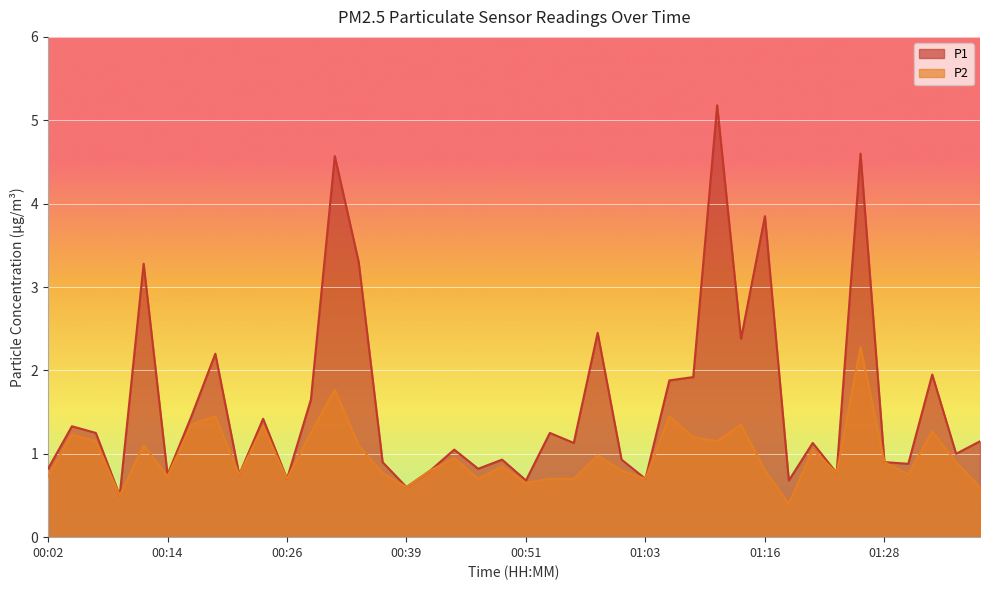

What is the spread (max minus min) of values at 01:36?

0.1